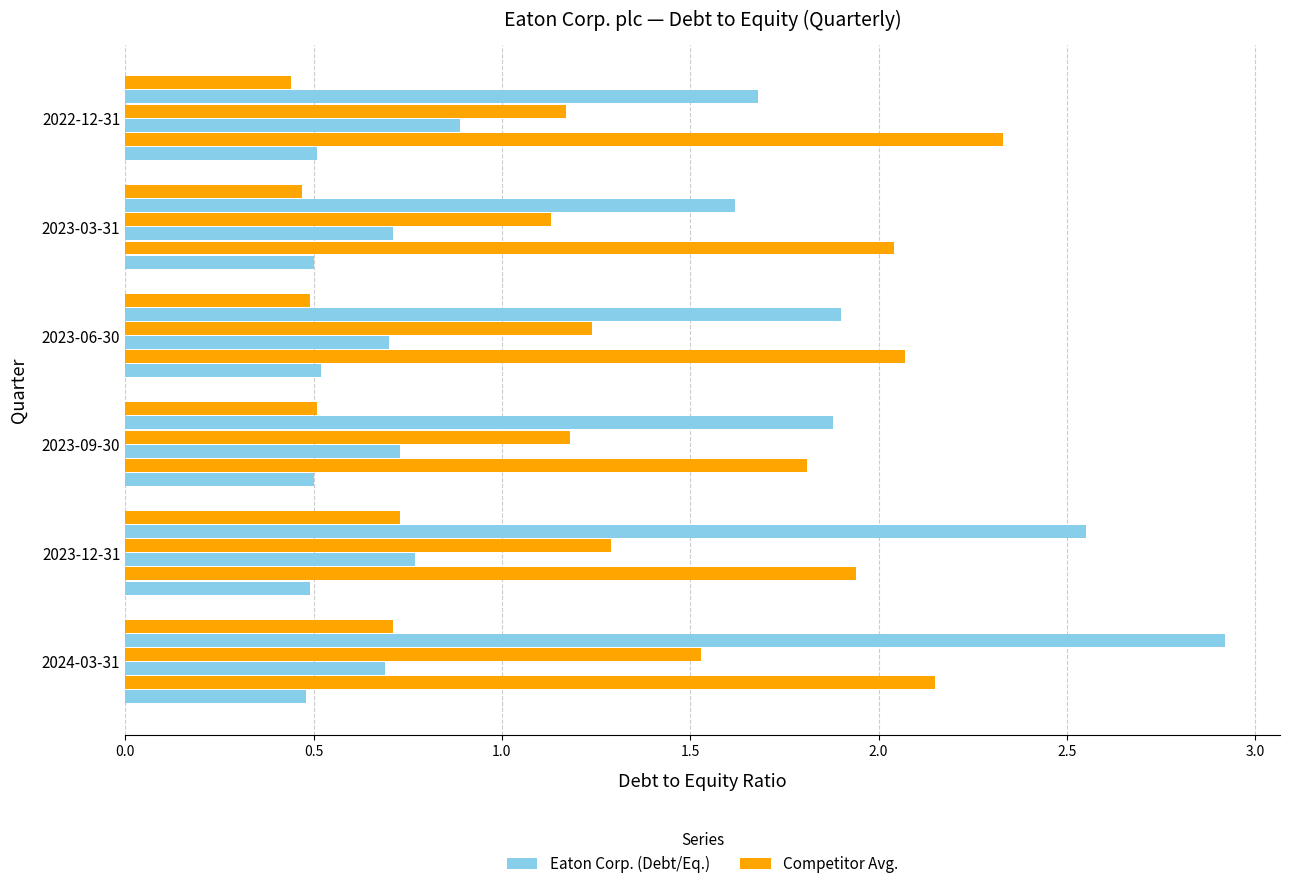

How many distinct data groups are displayed?

6